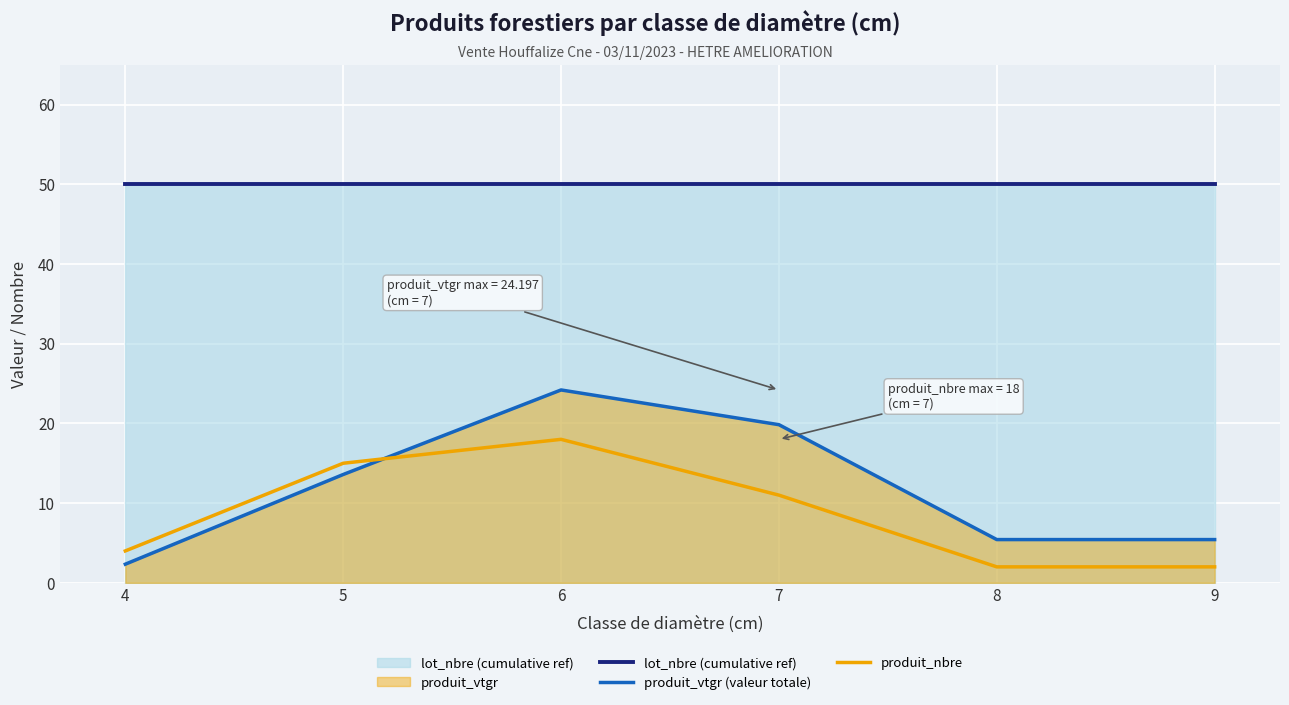

Rank the categories by lot_nbre (cumulative ref) value from highest to lowest.

4, 5, 6, 7, 8, 9